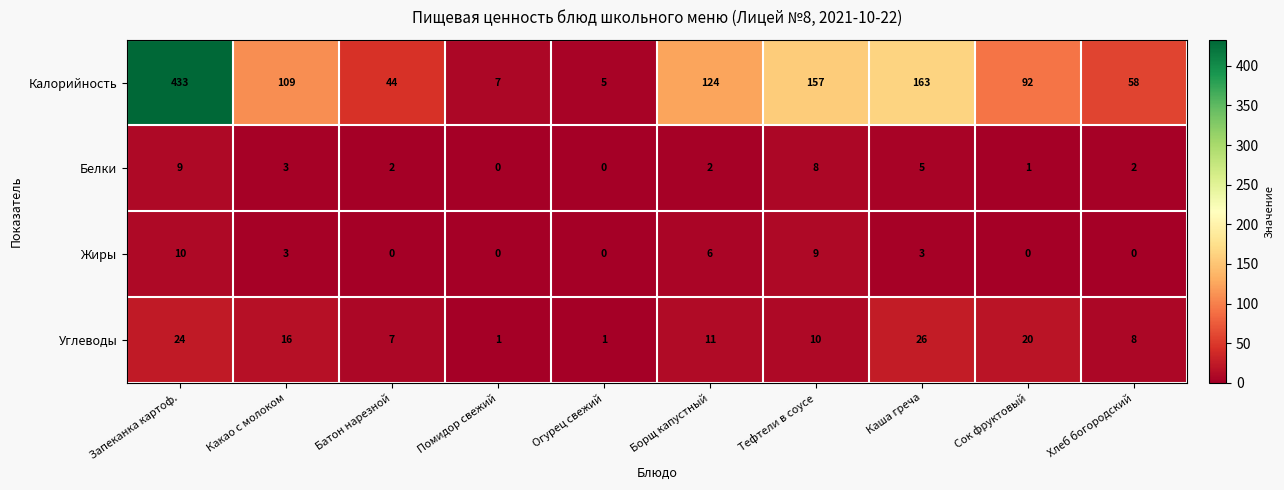

What is the highest value of the Белки series?

9